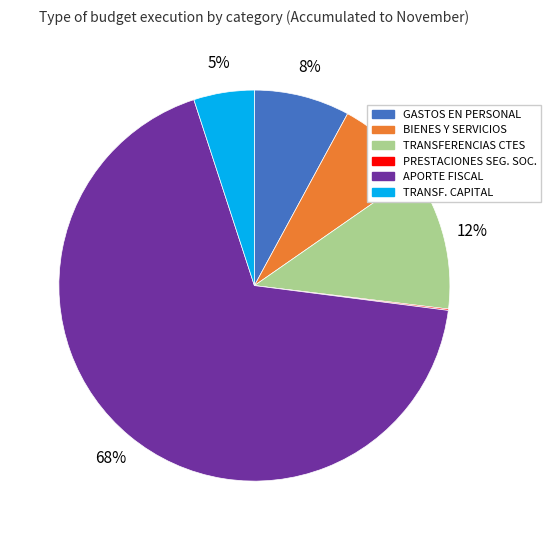

Is there any slice that represents more than half of the pie?

Yes